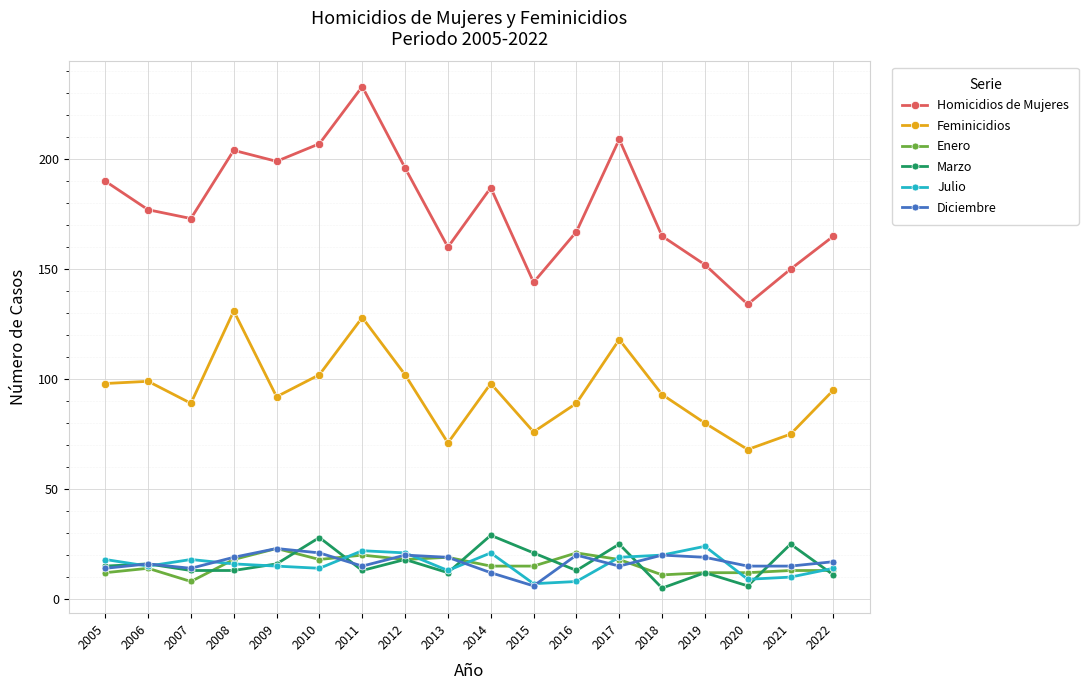

What is the greatest value displayed?

233